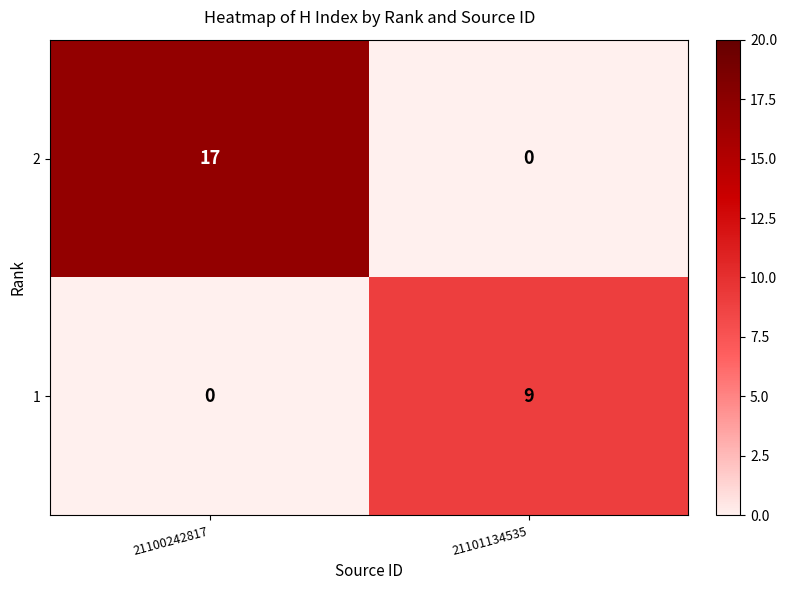

Read the 2 value at 21100242817, to the nearest 10.

20